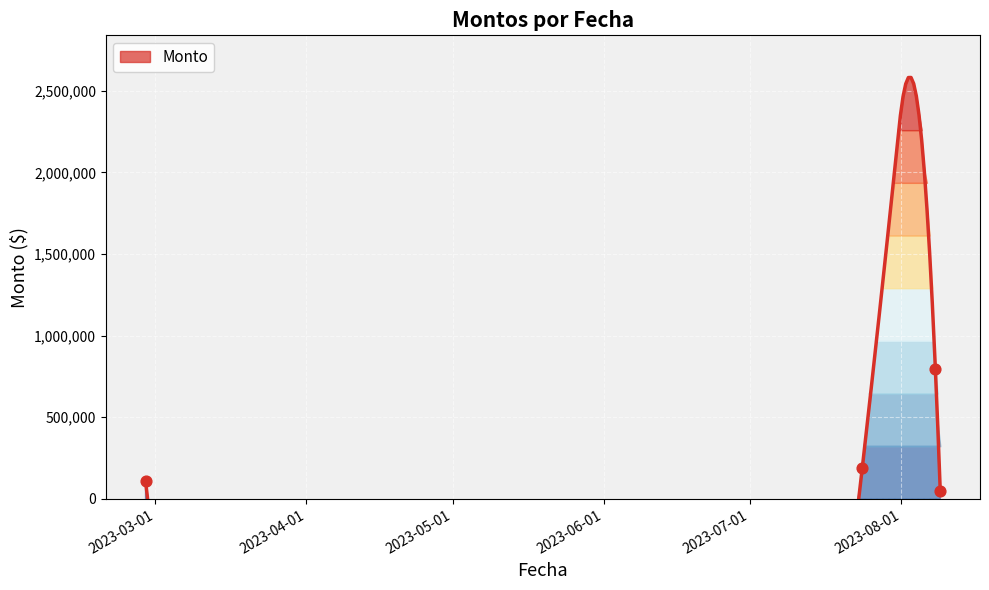

Between 2023-08-08 and 2023-02-27, which is larger?

2023-02-27